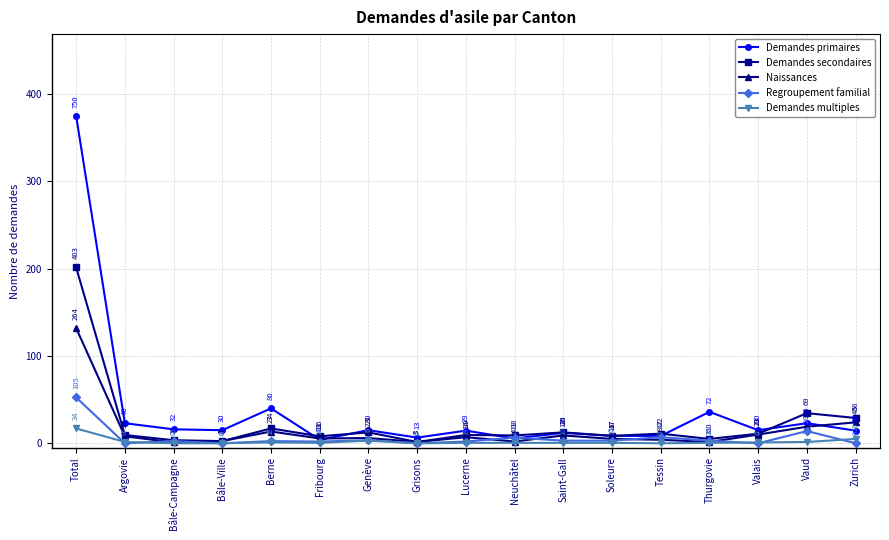

Where do Demandes multiples and Regroupement familial first cross each other?

Total and Argovie